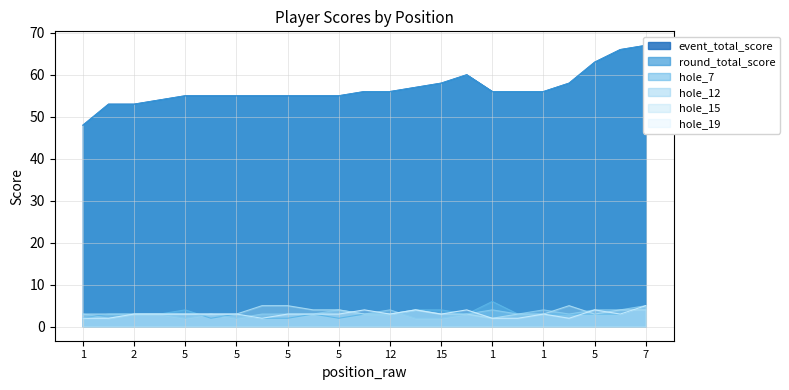

The hole_15 series shows 3 at 5. True or false?

True